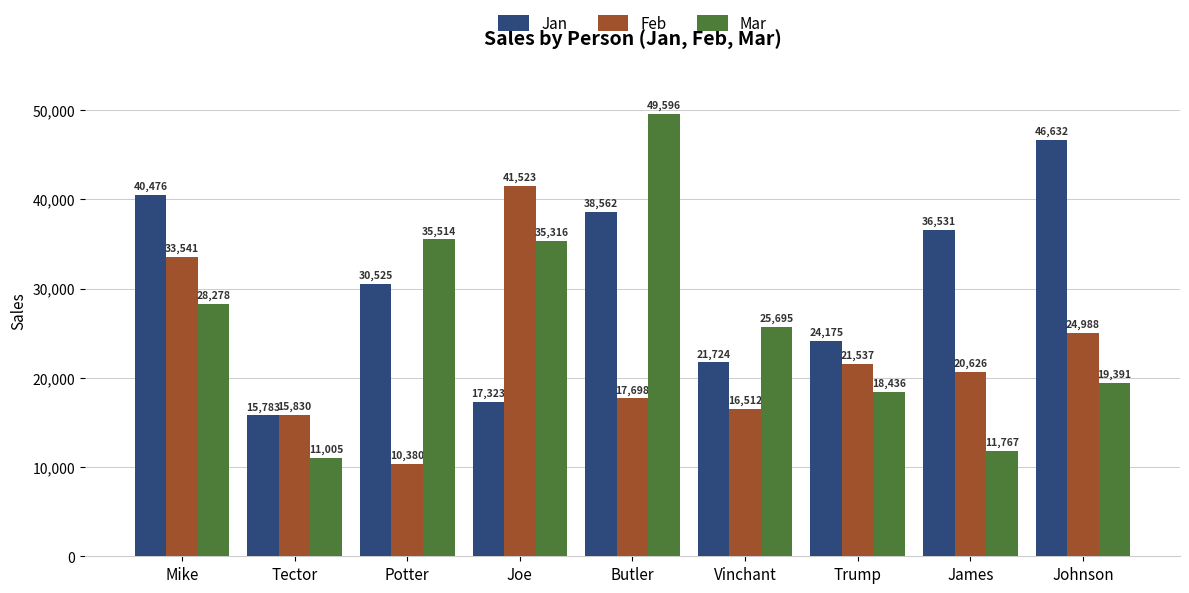

Reading left to right, list all the values displayed in this chart.

Jan: 40476	15783	30525	17323	38562	21724	24175	36531	46632
Feb: 33541	15830	10380	41523	17698	16512	21537	20626	24988
Mar: 28278	11005	35514	35316	49596	25695	18436	11767	19391